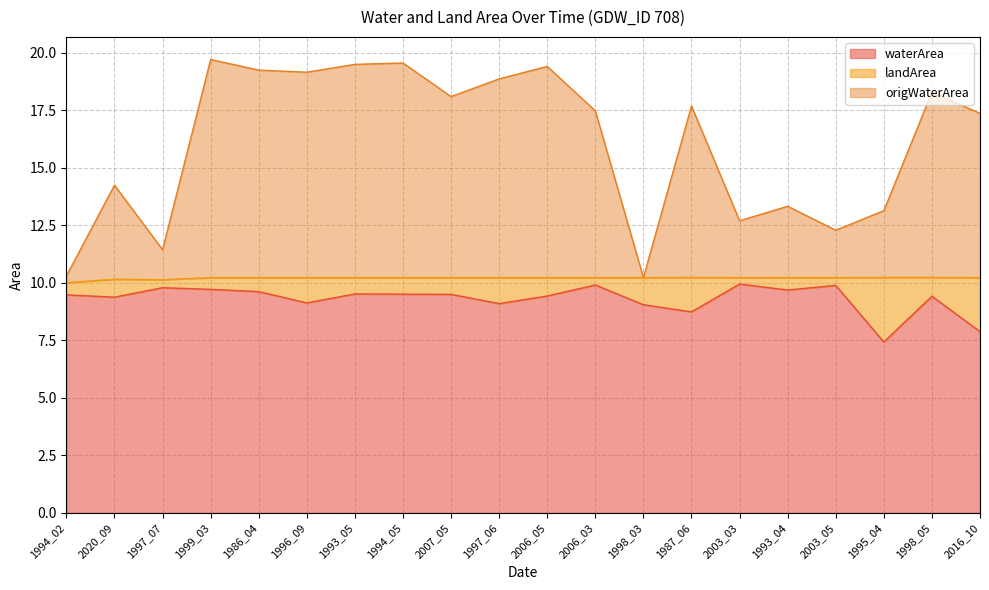

What is the sum of the waterArea values at 1987_06 and 2003_05?

18.6